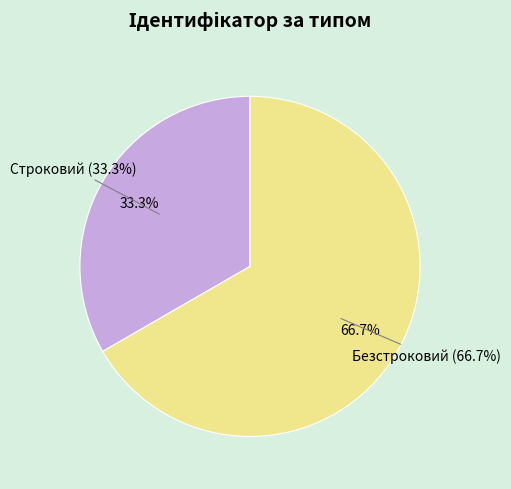

Which slice is the largest?

Безстроковий